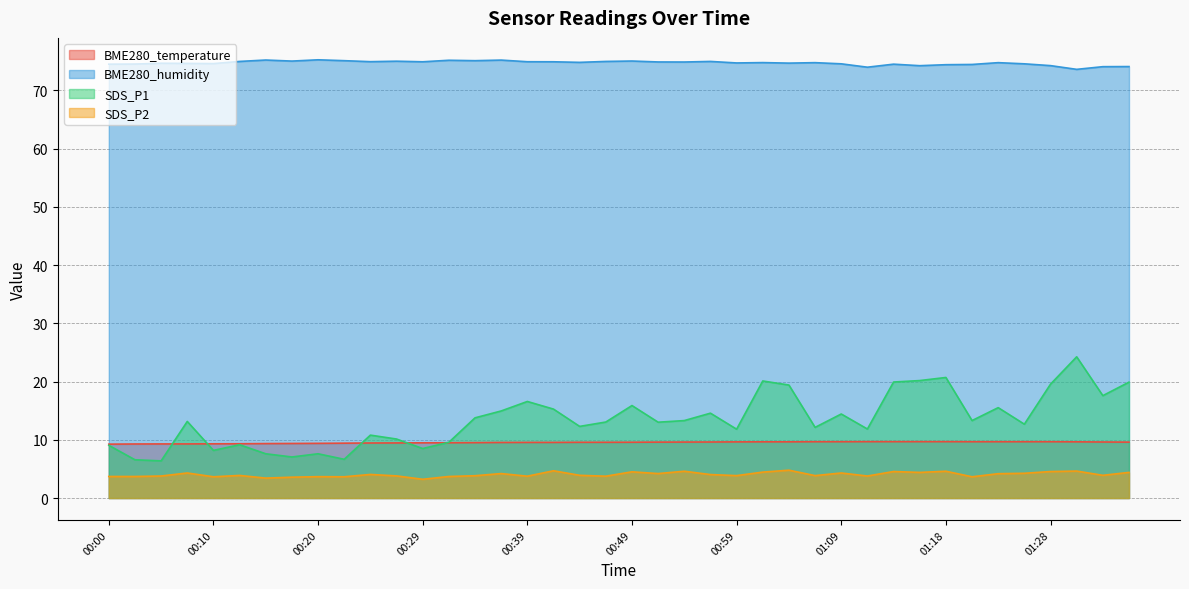

How many data points in BME280_humidity are less than 74?

2